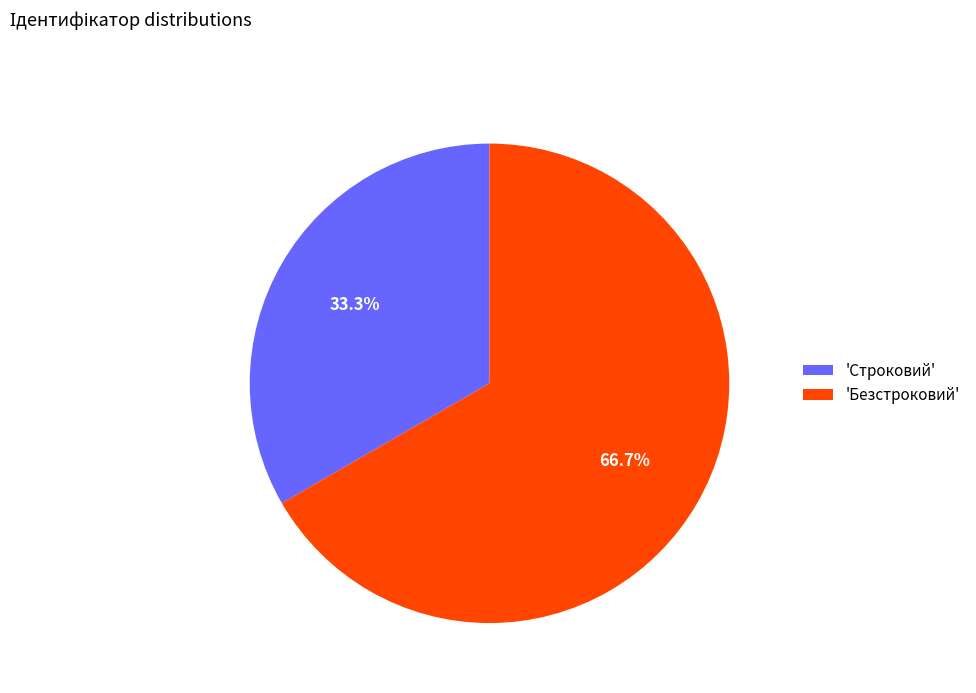

To the nearest percent, what is the average slice percentage?

50%